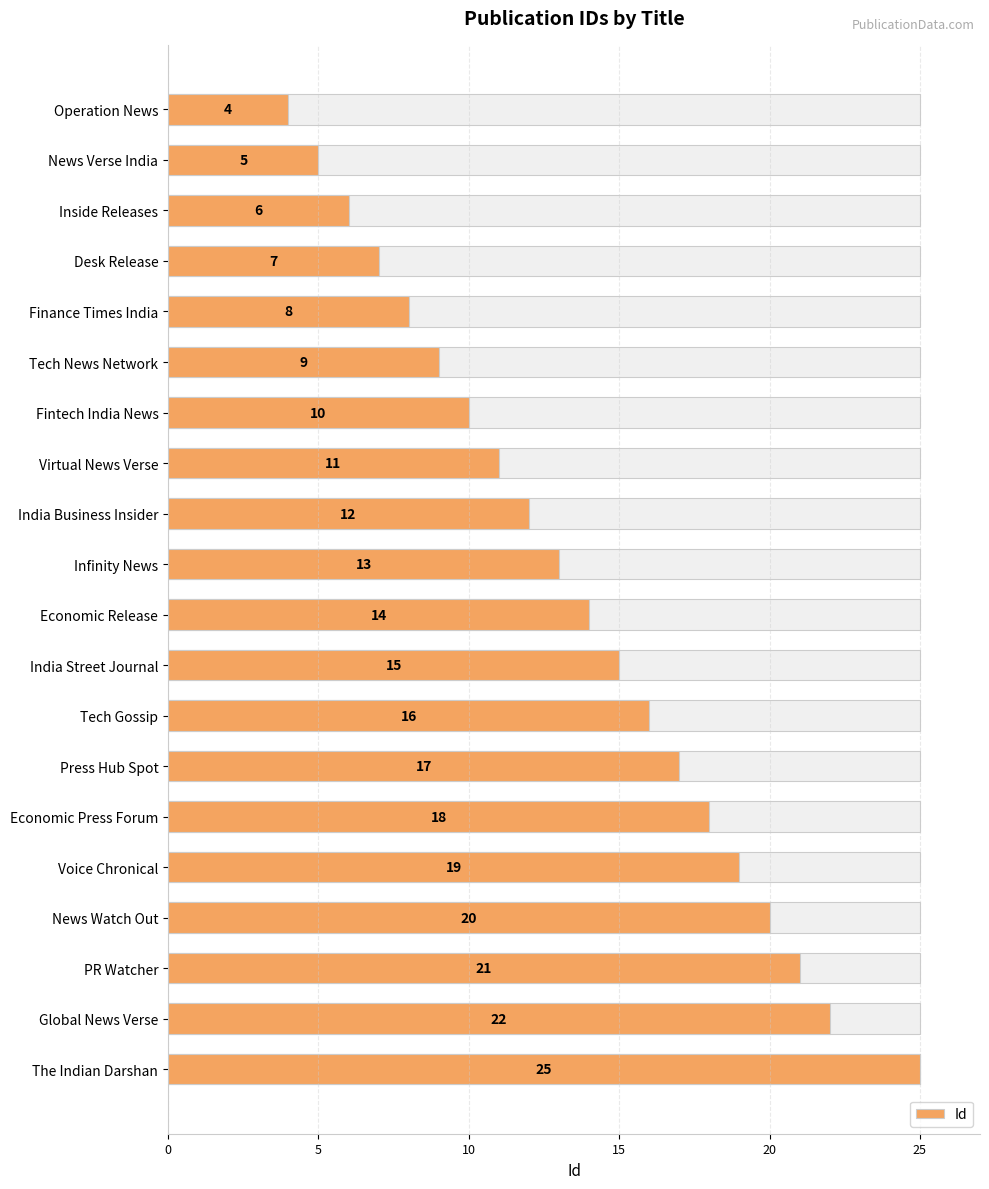

How many distinct data groups are displayed?

1